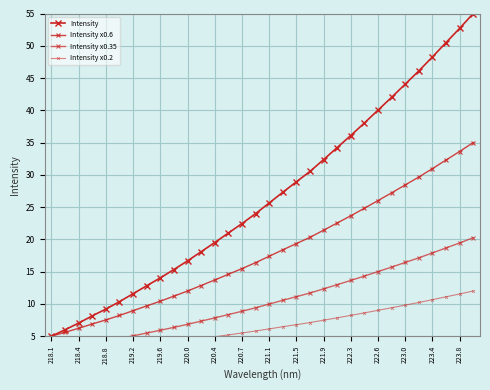

Rank the series by their average value, from lowest to highest.

Intensity x0.2, Intensity x0.35, Intensity x0.6, Intensity